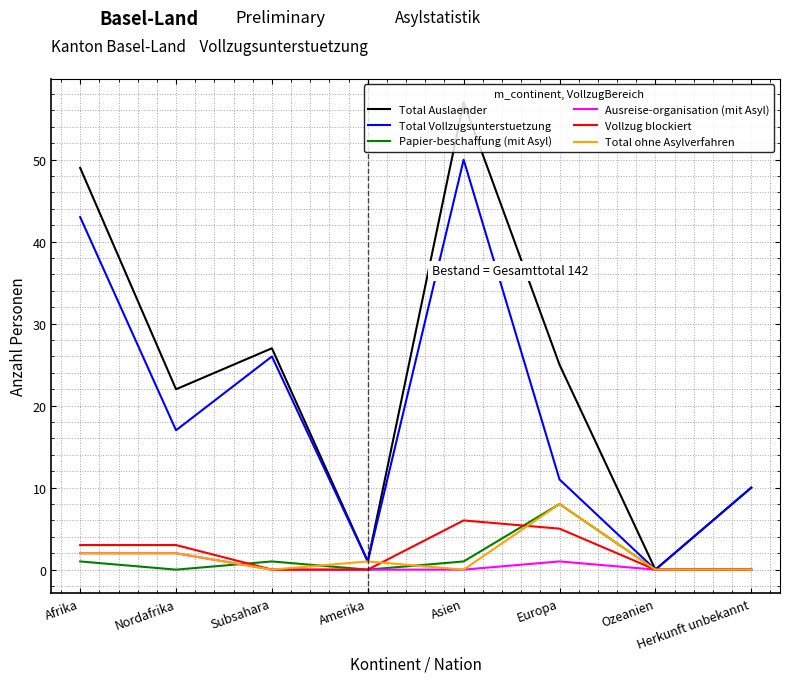

Which series has the largest range (max minus min)?

Total Auslaender